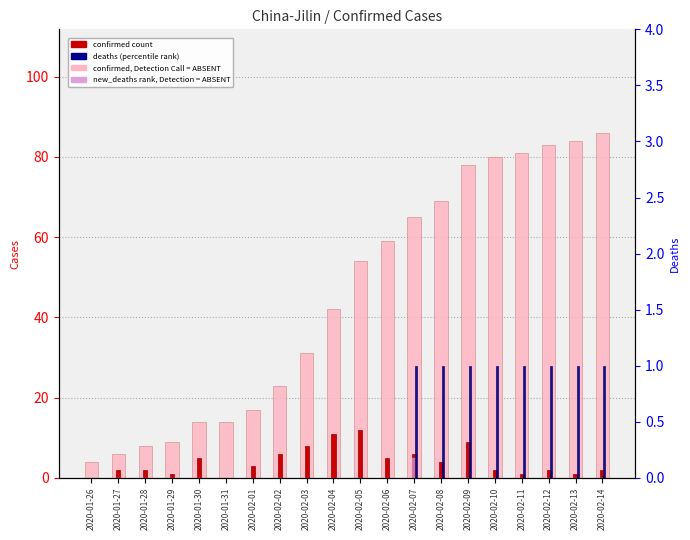

Reading right to left, extract all data points from this chart.

confirmed: 2020-02-14=86	2020-02-13=84	2020-02-12=83	2020-02-11=81	2020-02-10=80	2020-02-09=78	2020-02-08=69	2020-02-07=65	2020-02-06=59	2020-02-05=54	2020-02-04=42	2020-02-03=31	2020-02-02=23	2020-02-01=17	2020-01-31=14	2020-01-30=14	2020-01-29=9	2020-01-28=8	2020-01-27=6	2020-01-26=4
new_confirmed_cases: 2020-02-14=2	2020-02-13=1	2020-02-12=2	2020-02-11=1	2020-02-10=2	2020-02-09=9	2020-02-08=4	2020-02-07=6	2020-02-06=5	2020-02-05=12	2020-02-04=11	2020-02-03=8	2020-02-02=6	2020-02-01=3	2020-01-31=0	2020-01-30=5	2020-01-29=1	2020-01-28=2	2020-01-27=2	2020-01-26=0
new_deaths: 2020-02-14=0	2020-02-13=0	2020-02-12=0	2020-02-11=0	2020-02-10=0	2020-02-09=0	2020-02-08=0	2020-02-07=5	2020-02-06=0	2020-02-05=0	2020-02-04=0	2020-02-03=0	2020-02-02=0	2020-02-01=0	2020-01-31=0	2020-01-30=0	2020-01-29=0	2020-01-28=0	2020-01-27=0	2020-01-26=0
deaths: 2020-02-14=1	2020-02-13=1	2020-02-12=1	2020-02-11=1	2020-02-10=1	2020-02-09=1	2020-02-08=1	2020-02-07=1	2020-02-06=0	2020-02-05=0	2020-02-04=0	2020-02-03=0	2020-02-02=0	2020-02-01=0	2020-01-31=0	2020-01-30=0	2020-01-29=0	2020-01-28=0	2020-01-27=0	2020-01-26=0